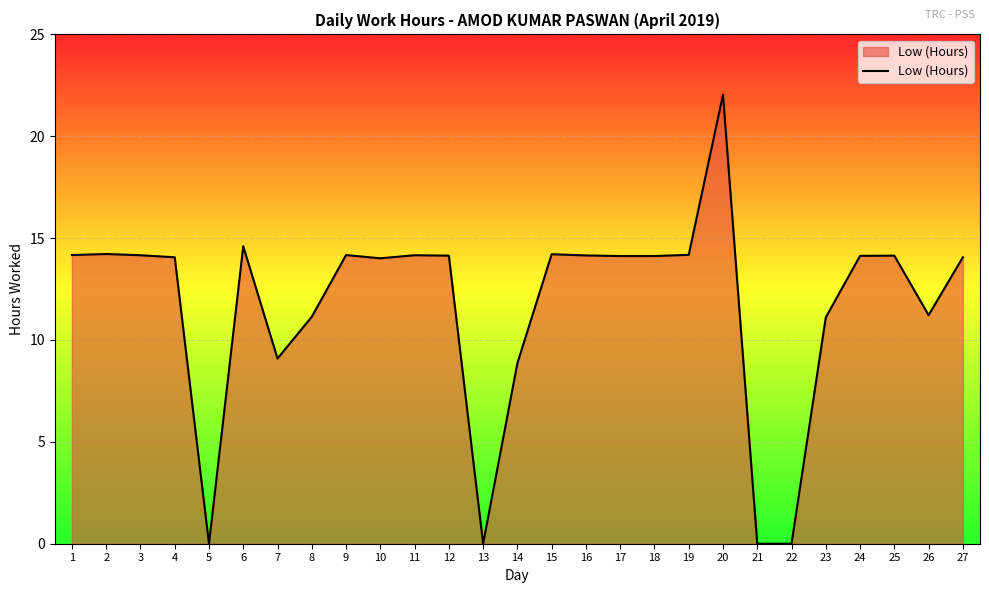

True or false: the data has more than 0 interior local peaks.

True